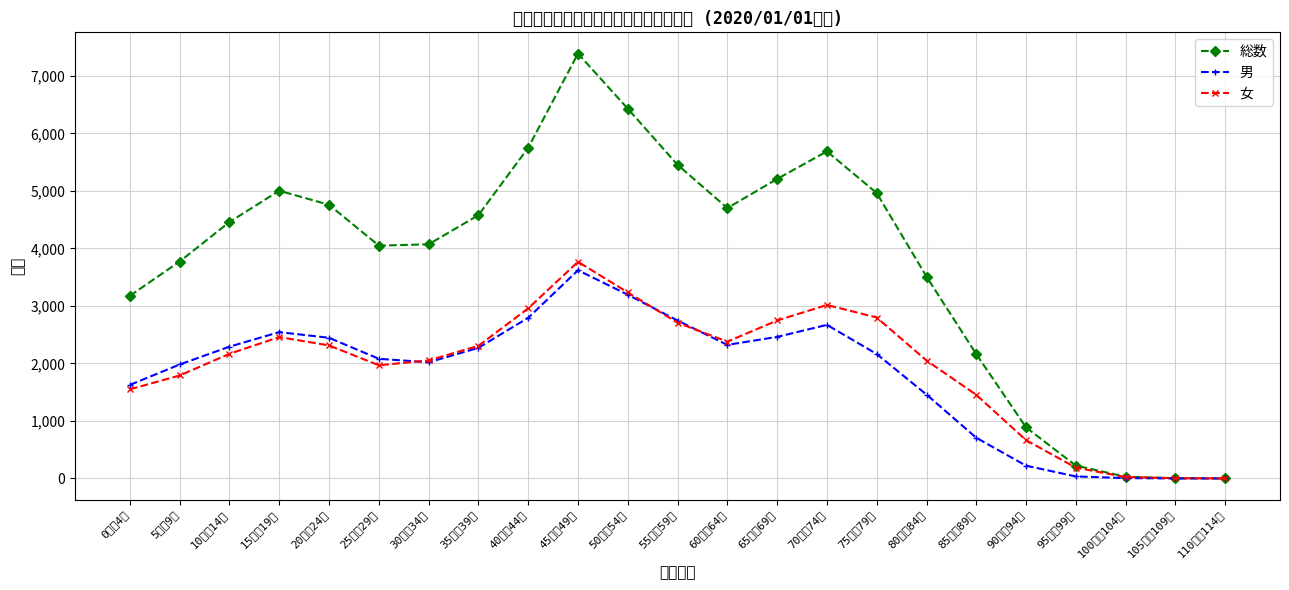

True or false: 総数 has a value of 9587 at 55歳～59歳.

False